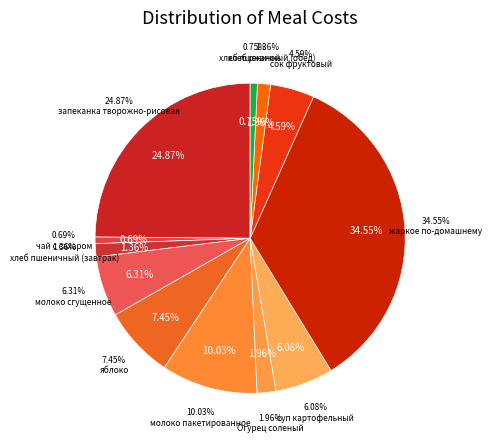

To the nearest percent, what is the difference between the суп картофельный and Огурец соленый slice percentages?

4%